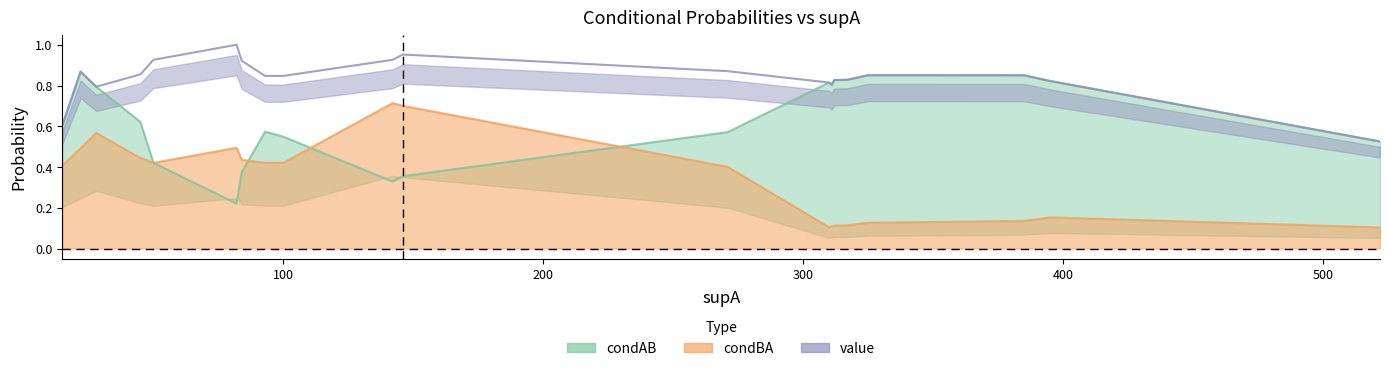

True or false: value has a value of 0.3 at 82.

False